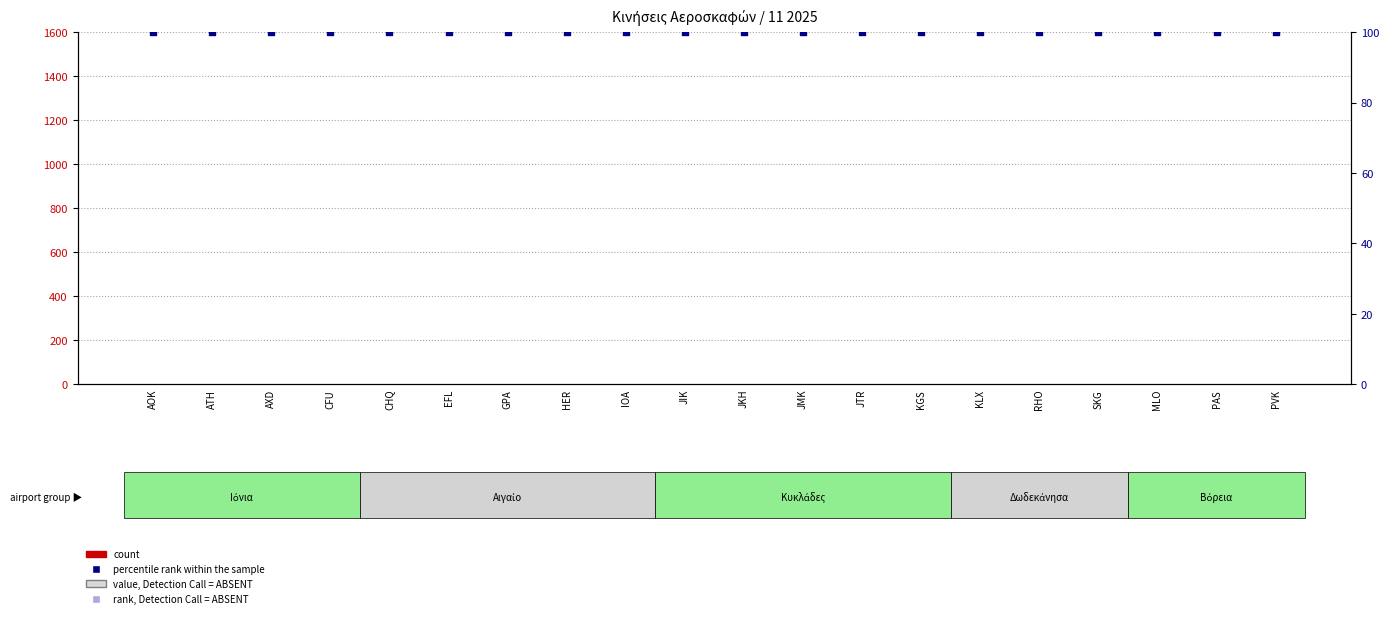

Which series has the largest Y range (max minus min)?

count